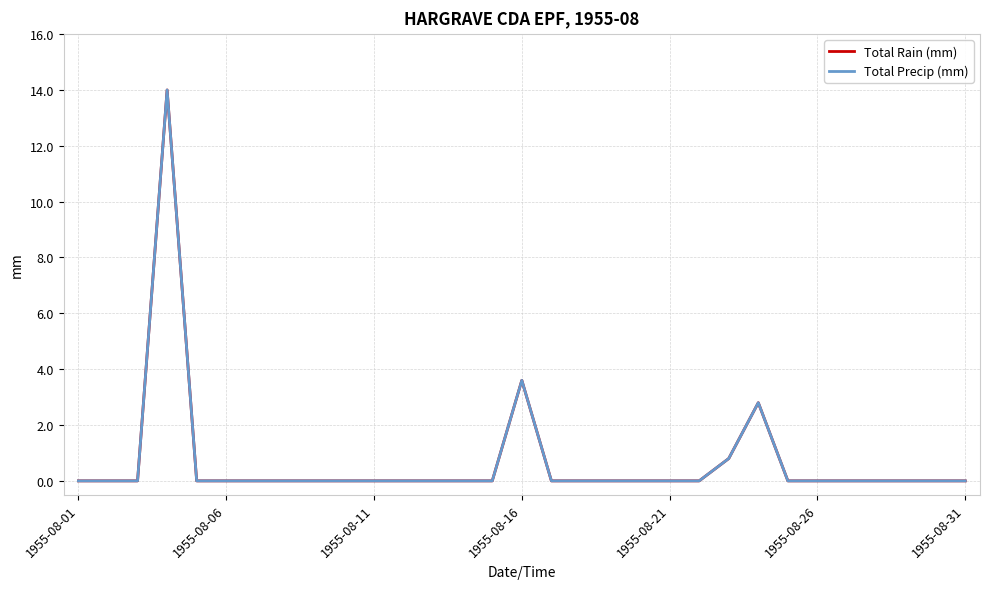

At how many categories does at least one series exceed 7?

1